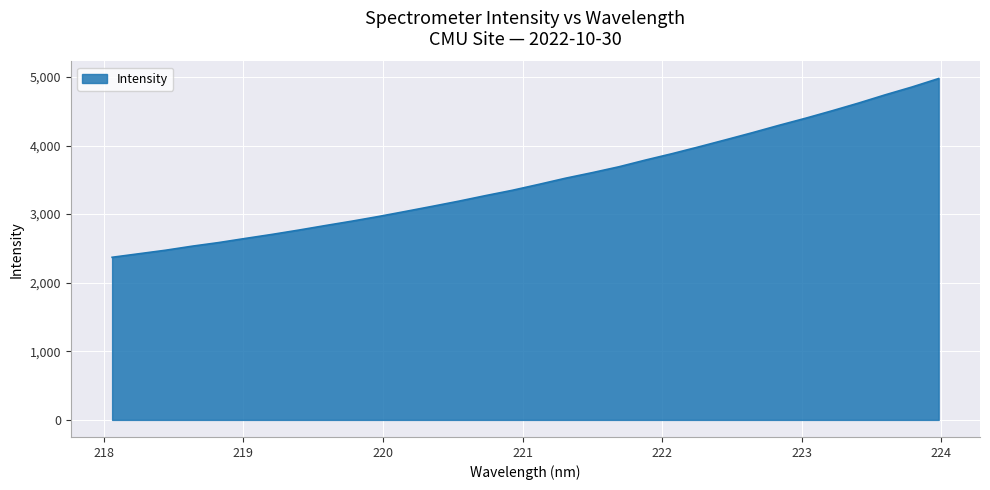

Does the chart display data point markers on the line(s)?

No